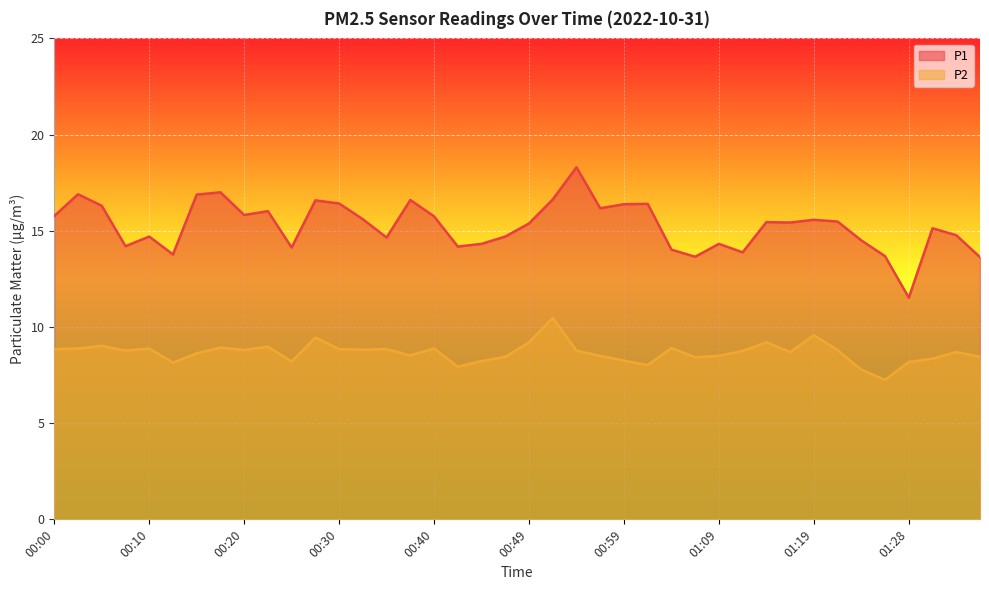

The P2 series shows 8.4 at 01:06. True or false?

True